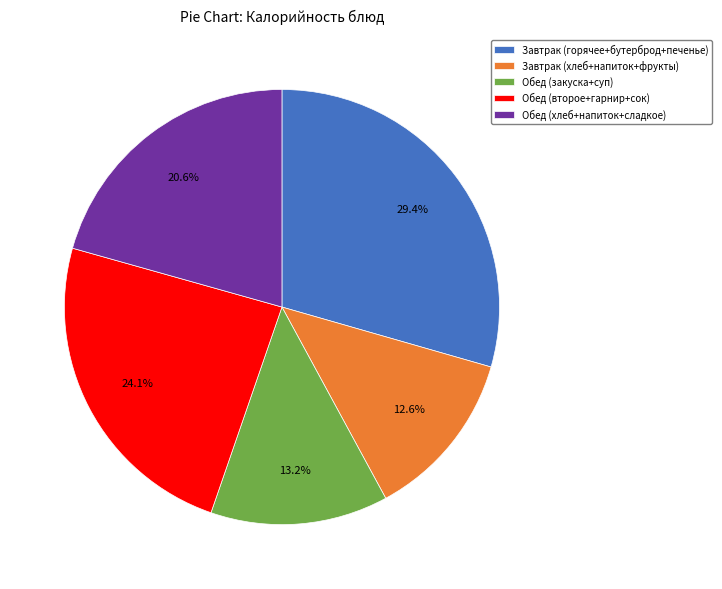

What is the ratio of the value at Обед (закуска+суп) to the value at Завтрак (горячее+бутерброд+печенье)?

0.4